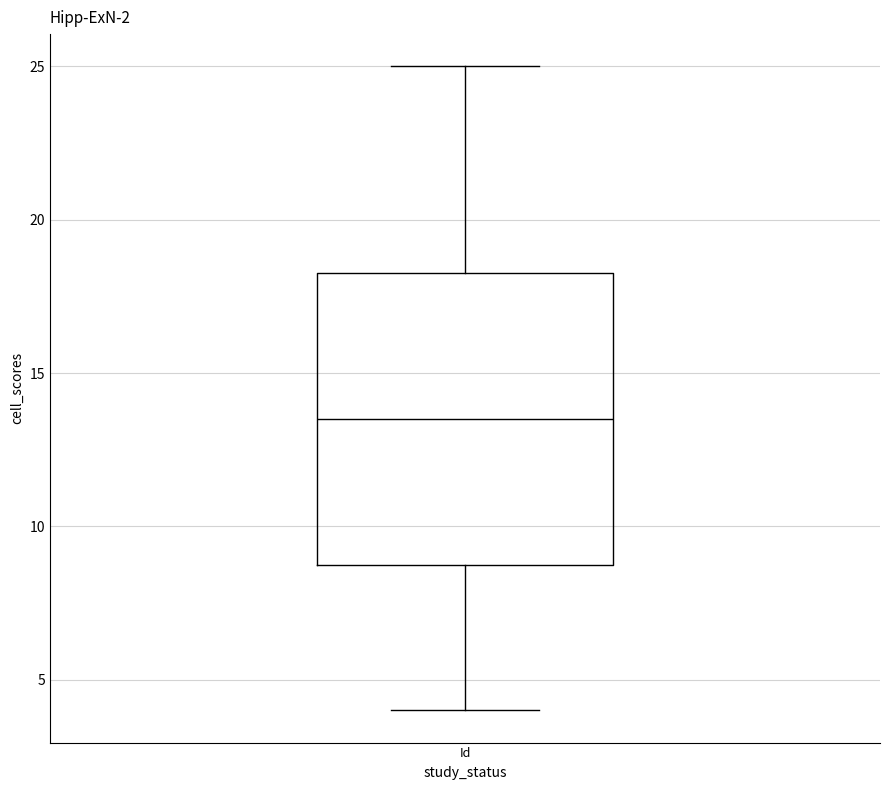

Transcribe this box plot: give where the median line is, the range the box spans, and where the two whiskers end, as read against the y-axis. The values are not printed on the chart, so give them approximately, as read against the axis.

median 13.5, box 9.0 to 18.5, whiskers 4.0 to 25.0